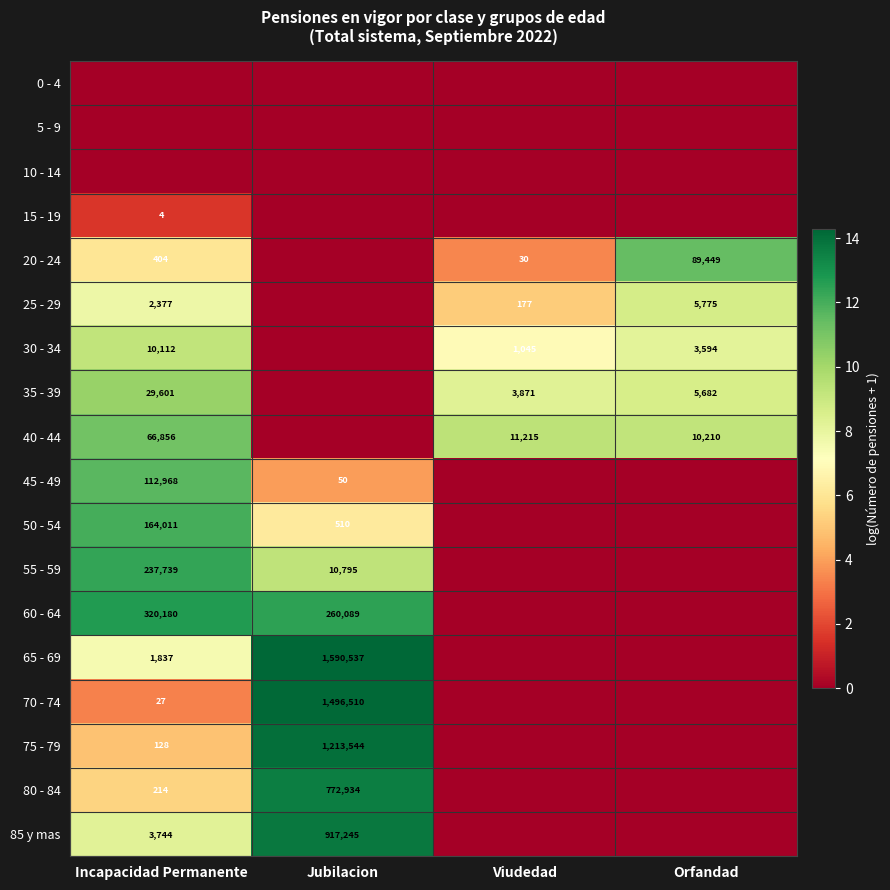

The 30 - 34 series shows 10112 at Incapacidad Permanente. True or false?

True